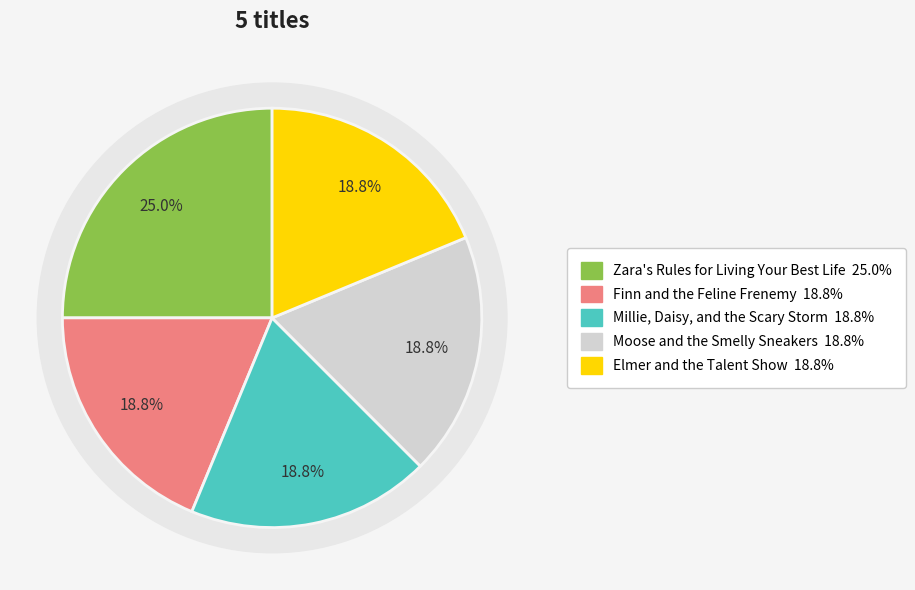

What percentage is the Finn and the Feline Frenemy slice, to the nearest percent?

19%